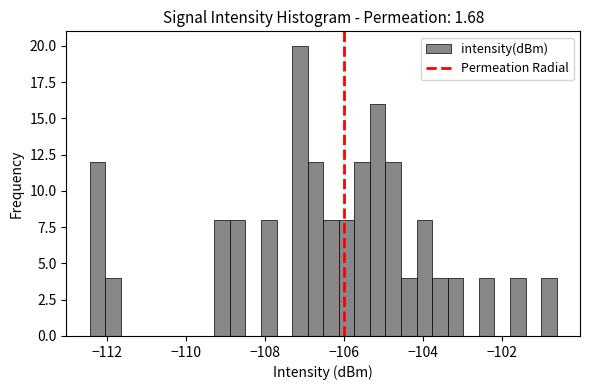

Read against the x-axis, roughly where is the centre of the tallest bar?

-107.2